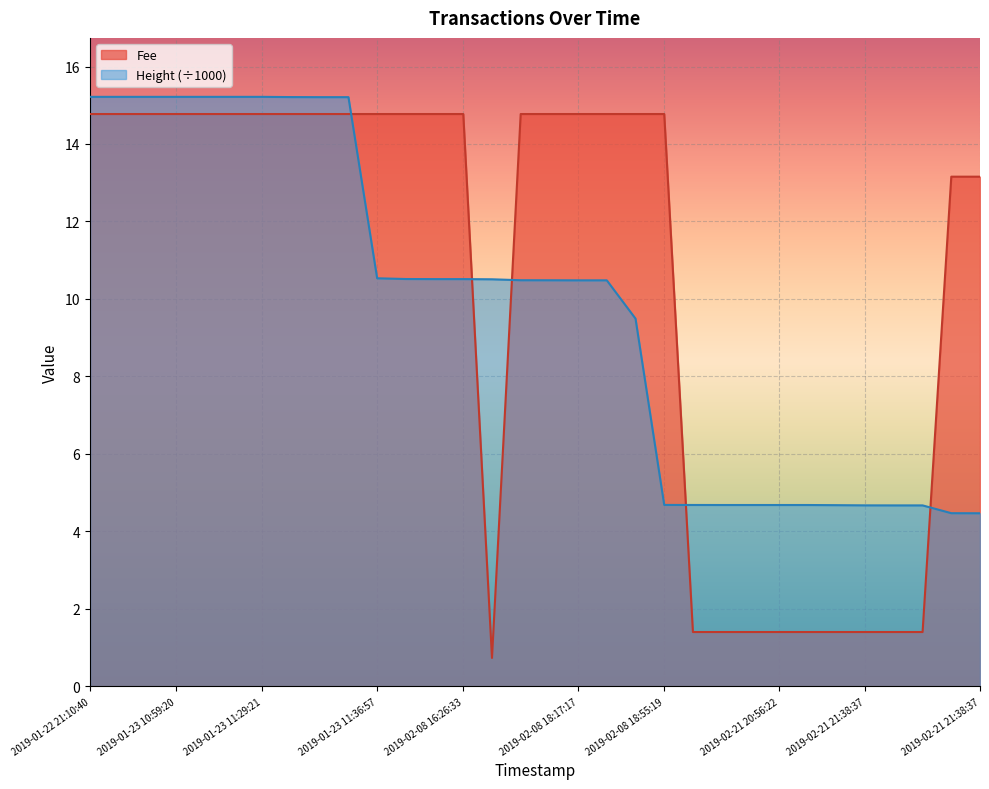

How many times do Height and Fee cross each other?

5